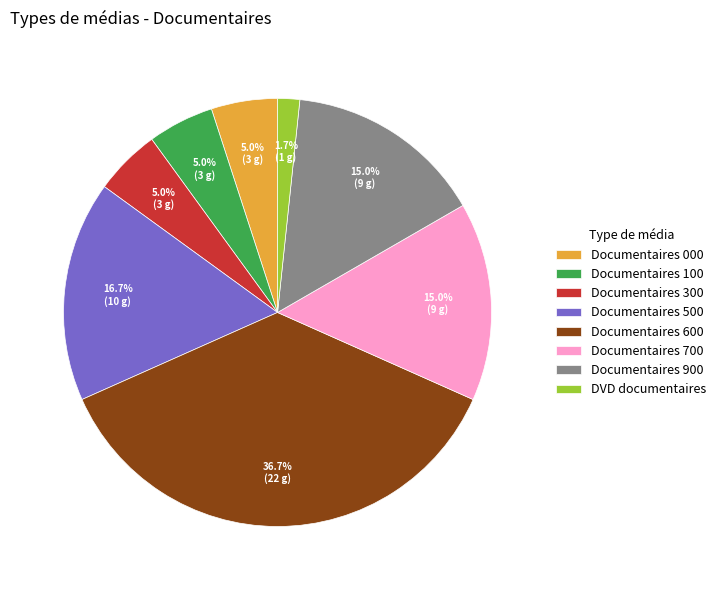

Which has a higher value, Documentaires 500 or Documentaires 100?

Documentaires 500